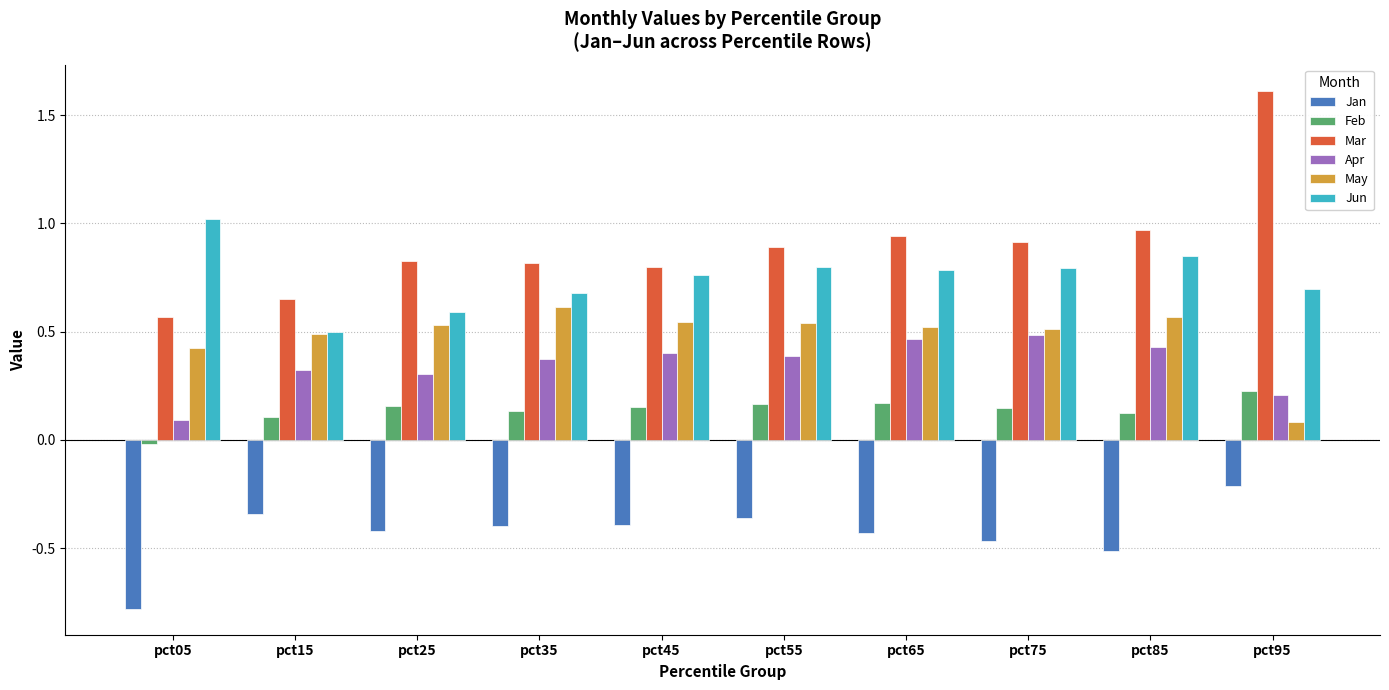

The Jan series shows -0.4 at pct25. True or false?

True